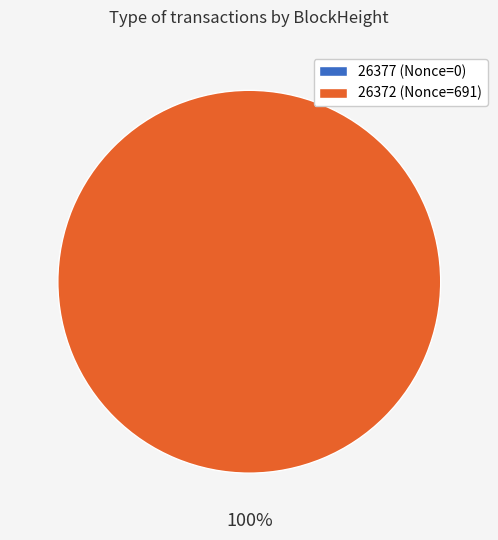

To the nearest percent, what is the difference between the largest and smallest slice percentages?

100%